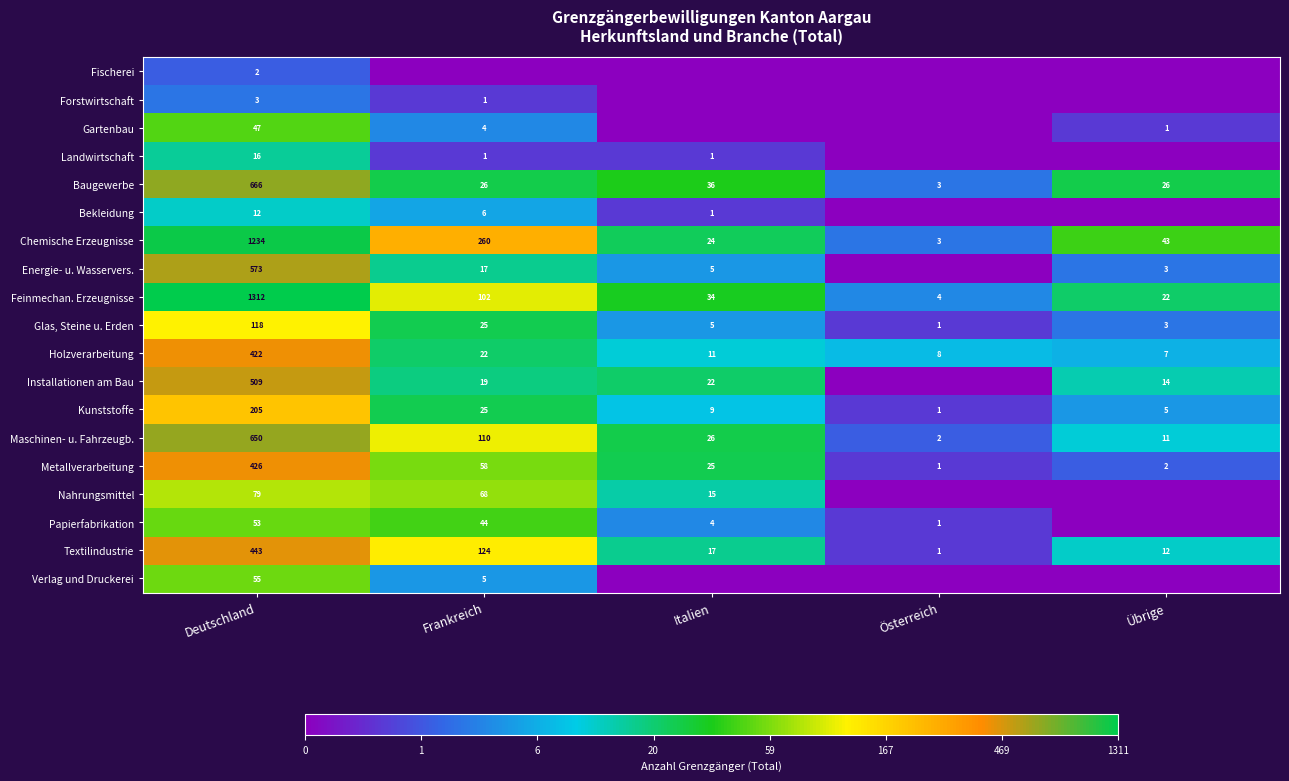

What value does the Kunststoffe series have at Italien, to the nearest 5?

10